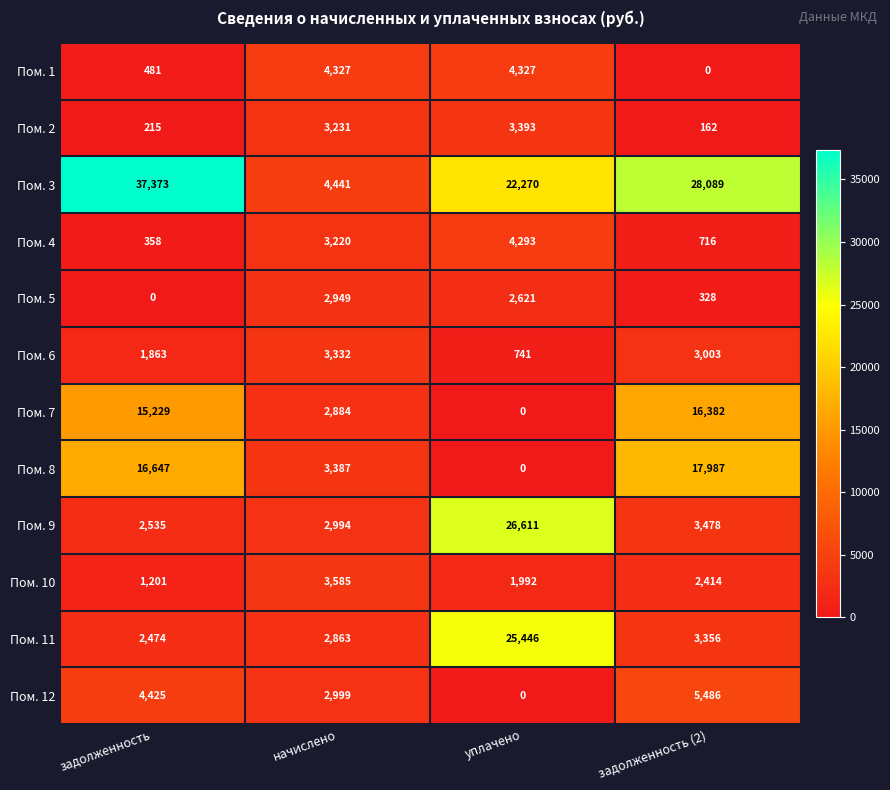

Read the Пом. 1 value at уплачено.

4327